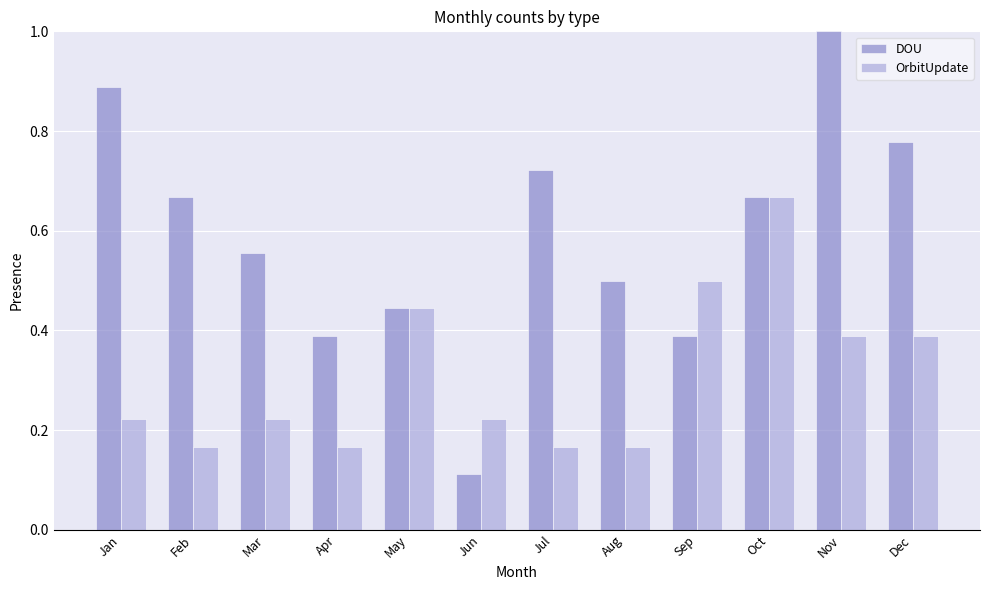

Which series has the largest range (max minus min)?

DOU